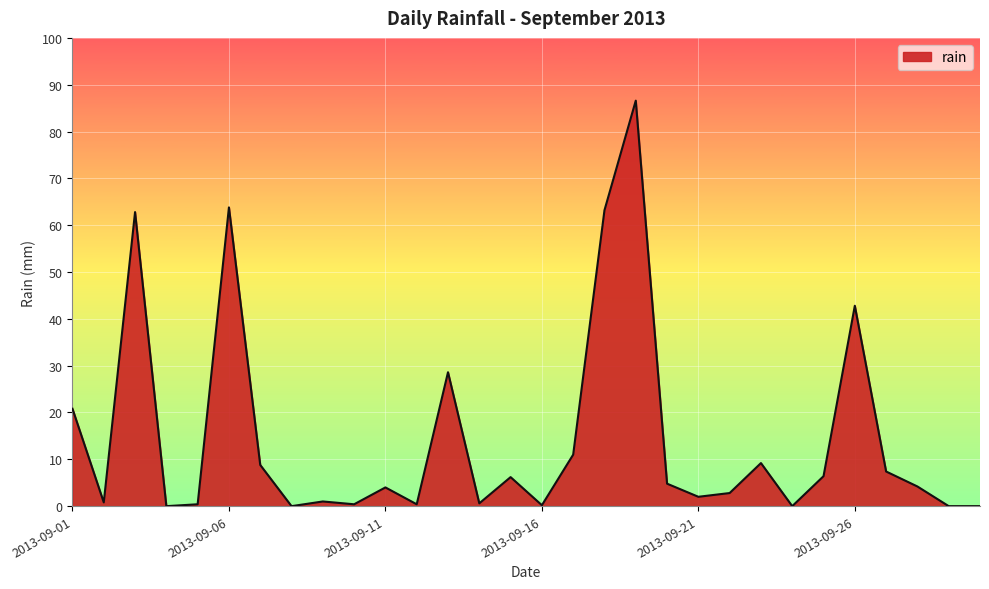

How many categories are shown in the chart?

30